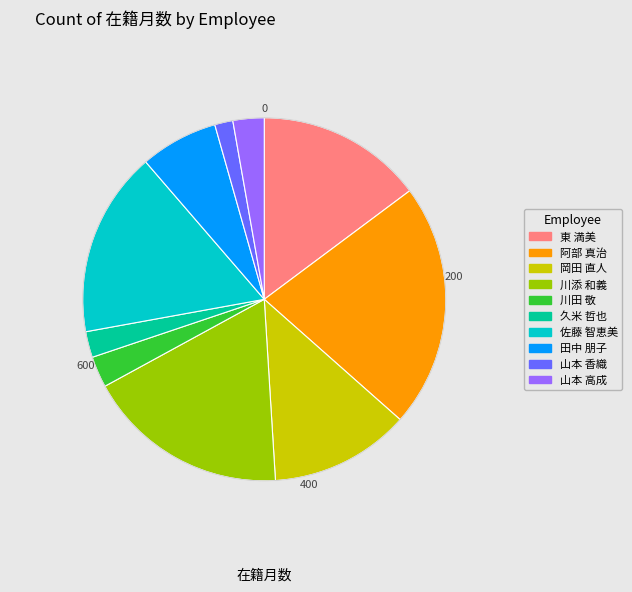

Is there a majority slice in this chart?

No